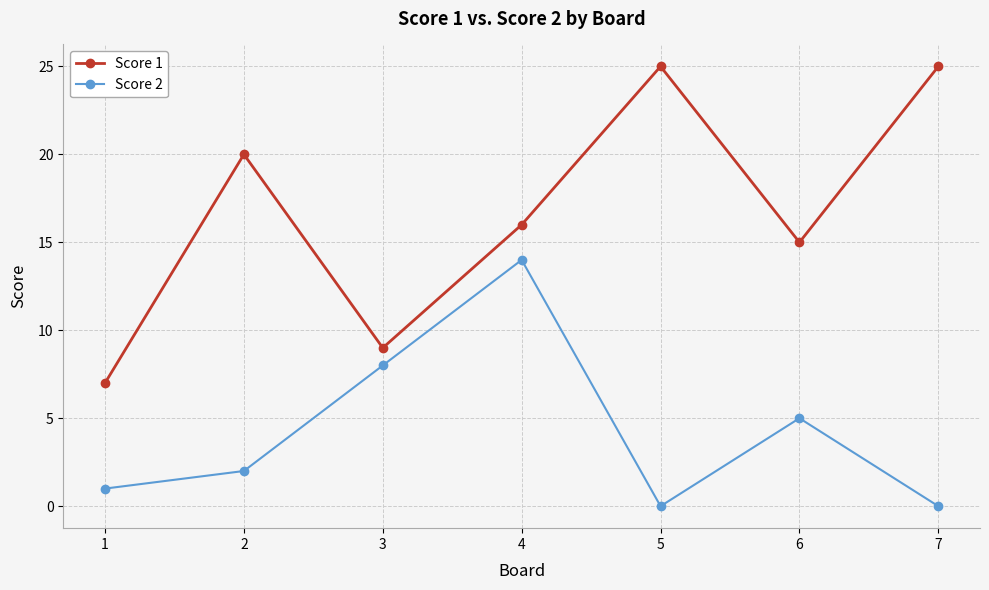

How many interior local valleys does the Score 1 series have?

2